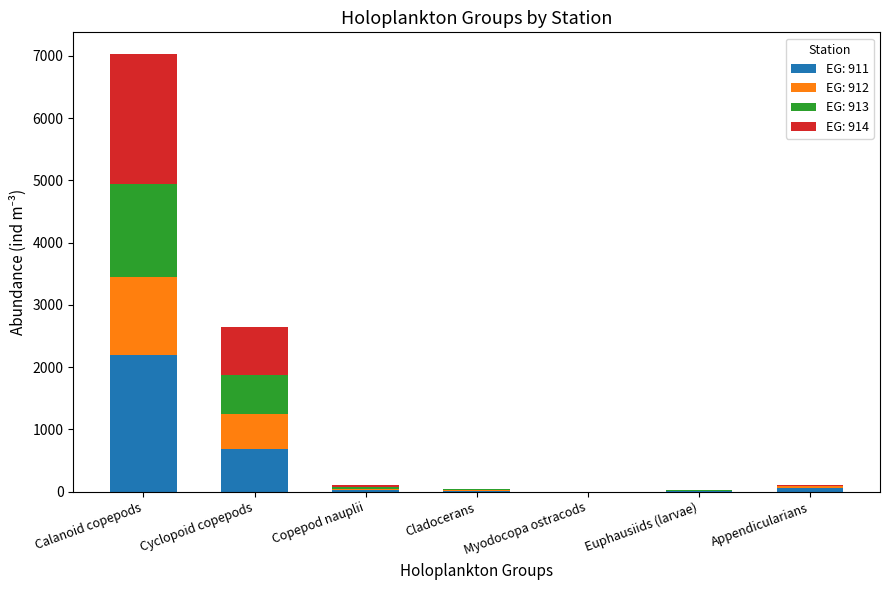

What is the sum of the EG: 911 values at Appendicularians and Calanoid copepods?

2260.5